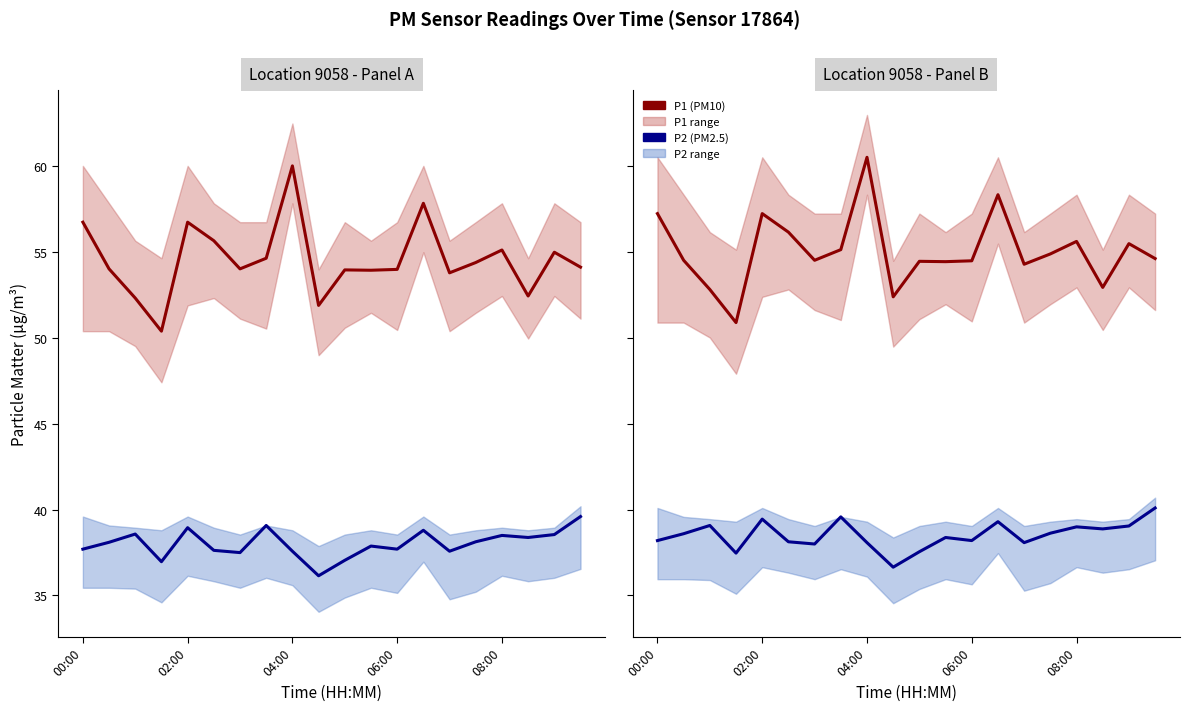

What is the total value across all series at 04:00?

98.6